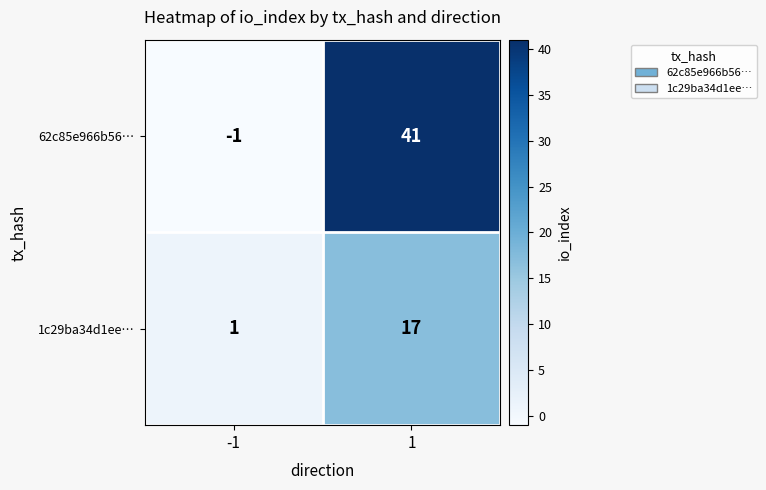

What is the greatest value displayed?

41